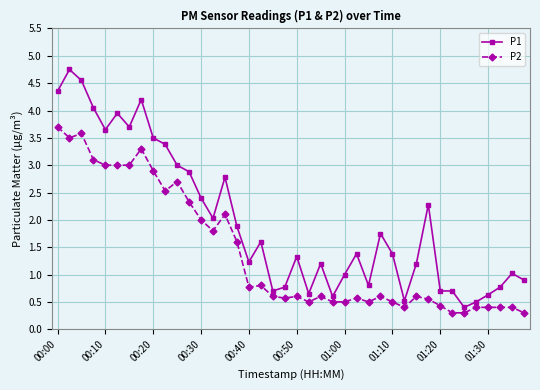

What is the value of the P2 point at the 14th from the left?

1.8